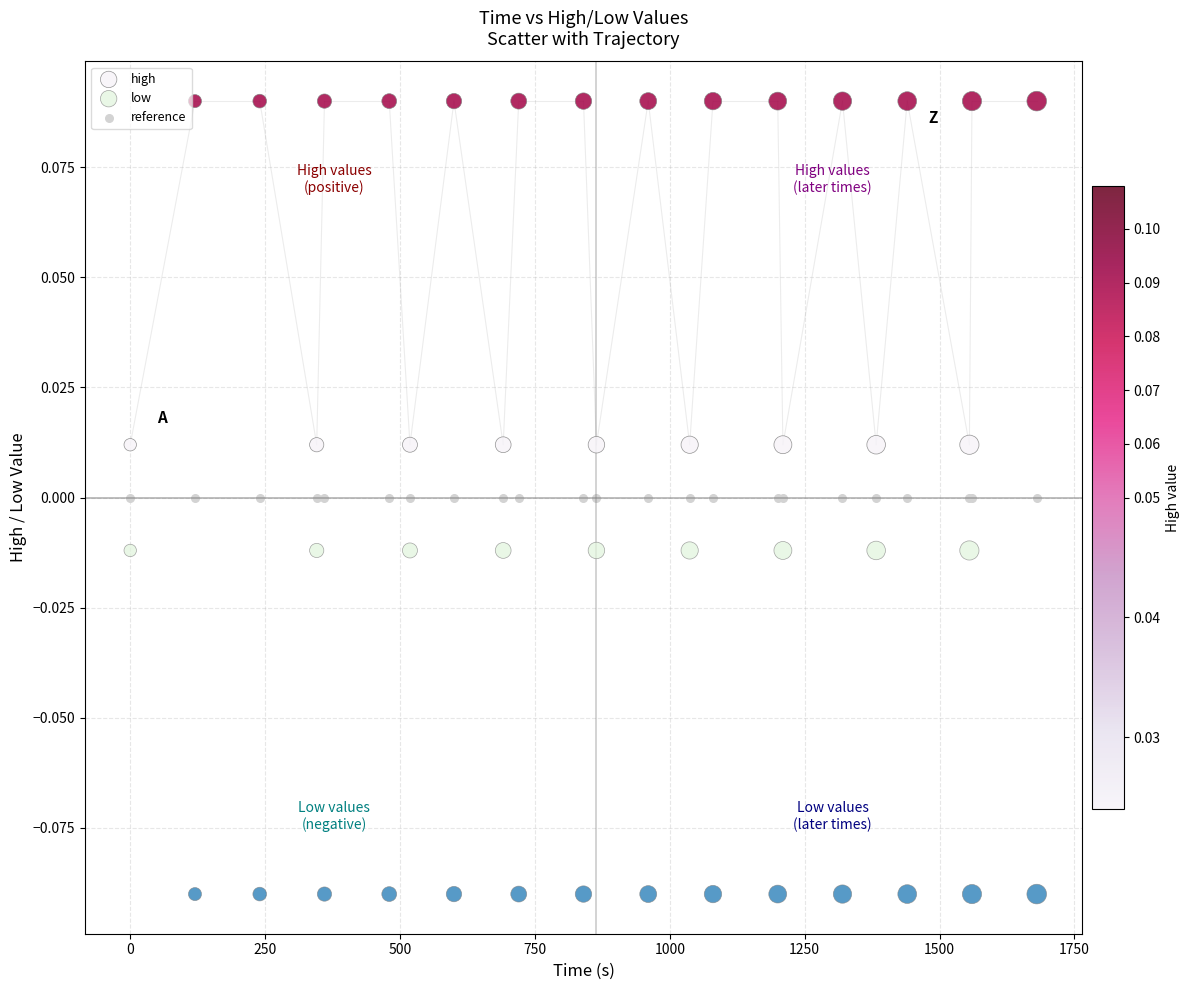

Which series contains the highest Y value?

high